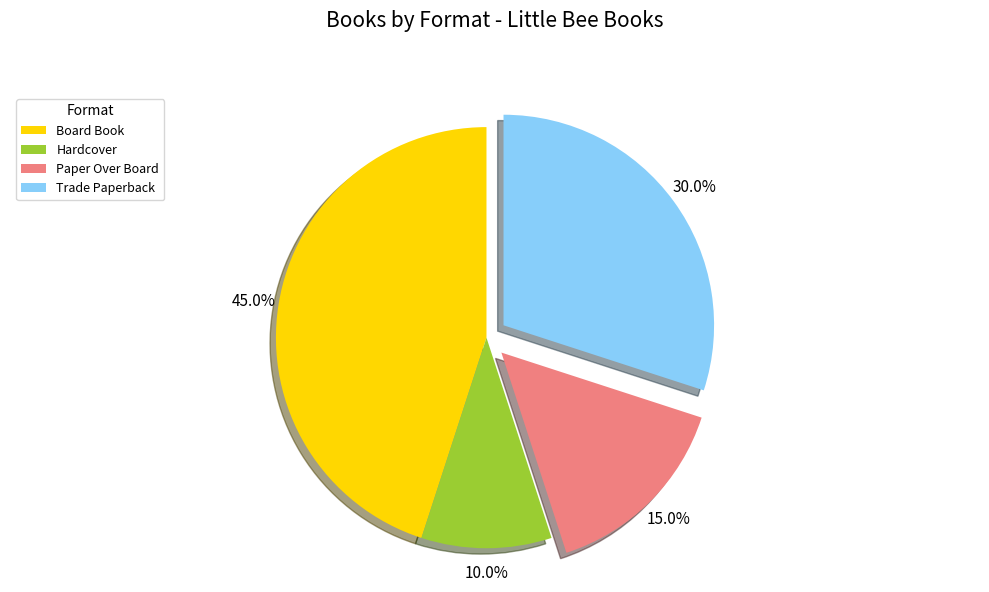

Between Paper Over Board and Trade Paperback, which is larger?

Trade Paperback